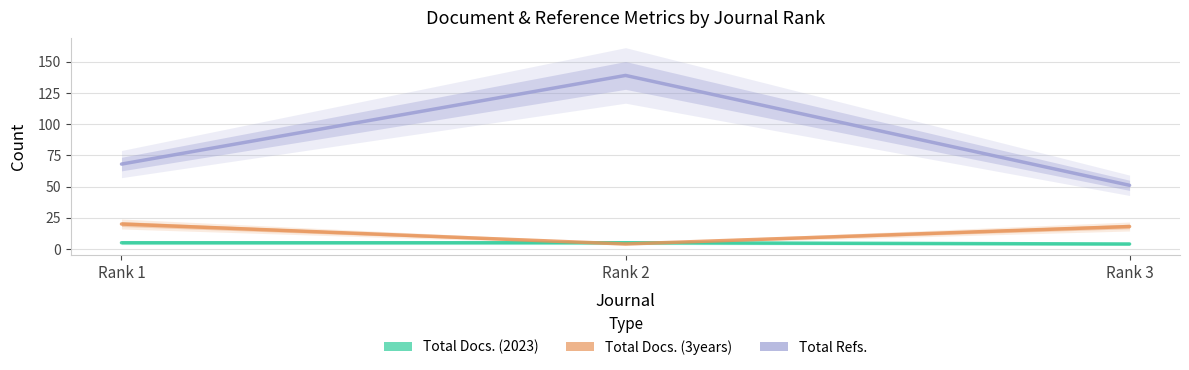

Reading left to right, extract all data points from this chart.

Total Docs. (2023): Rank 1=5	Rank 2=5	Rank 3=4
Total Docs. (3years): Rank 1=20	Rank 2=4	Rank 3=18
Total Refs.: Rank 1=68	Rank 2=139	Rank 3=51